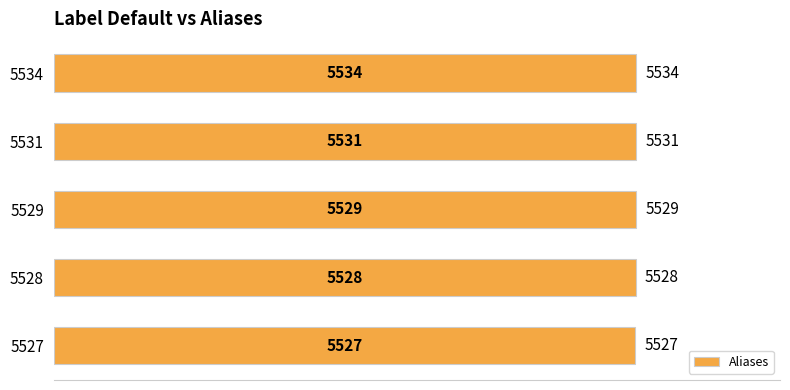

Where is the data nearest to the value 5530?

5529